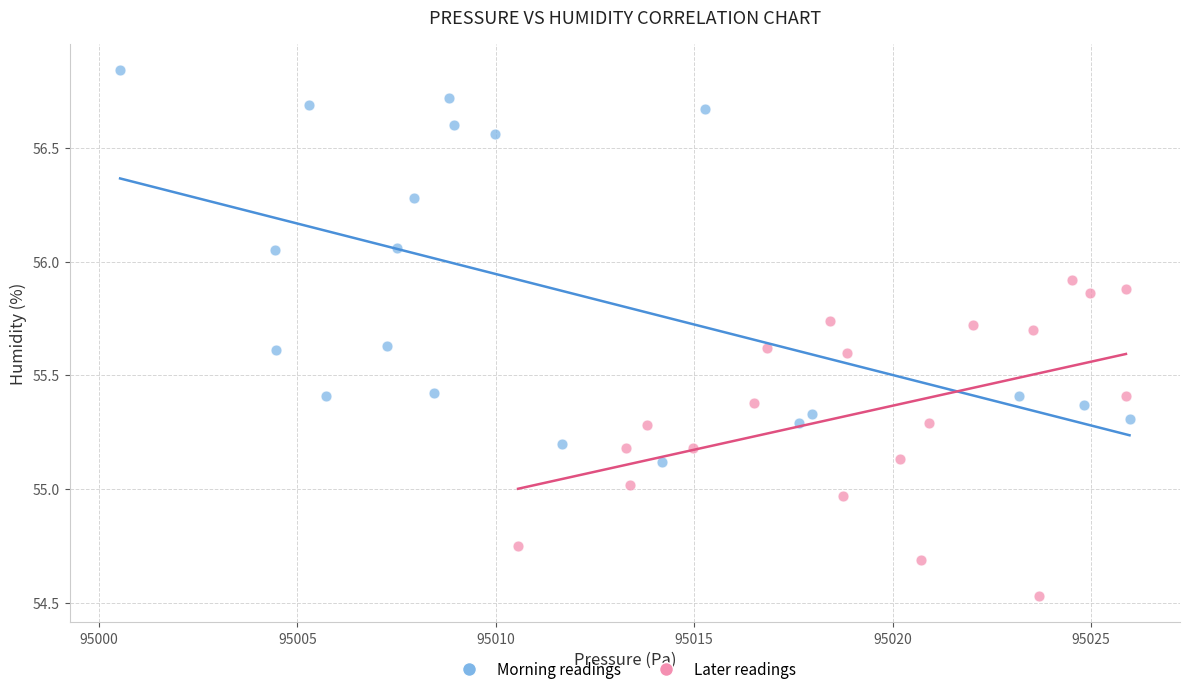

Which series reaches the maximum Y coordinate?

Morning readings